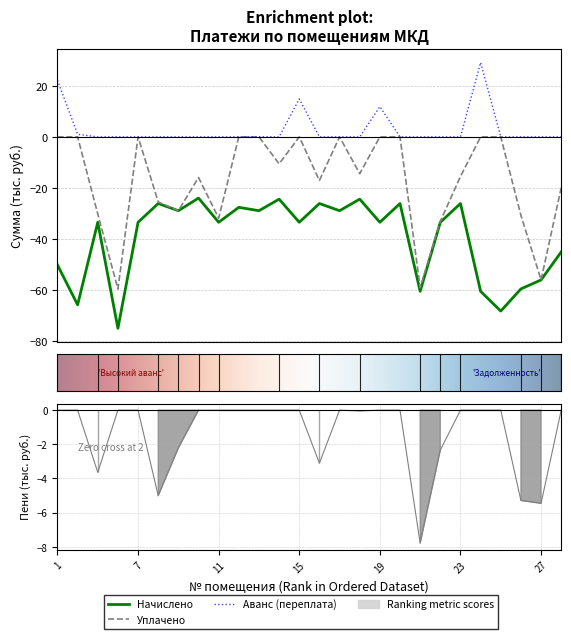

Which category has the lowest value in the аванс (переплата) series?

3